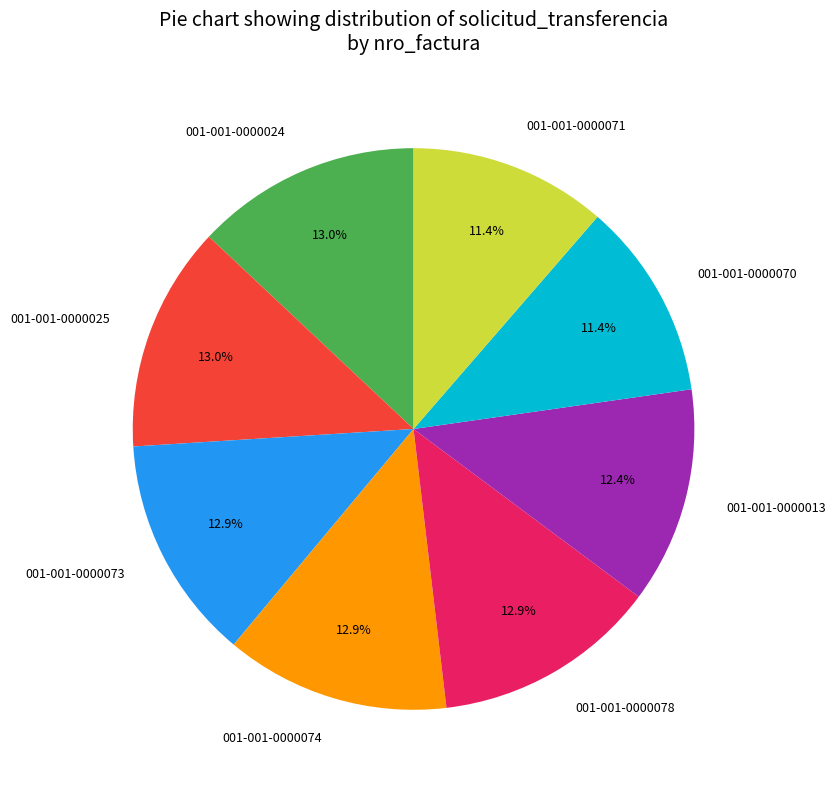

Approximately how many times larger is the value at 001-001-0000078 compared to 001-001-0000071?

1.1